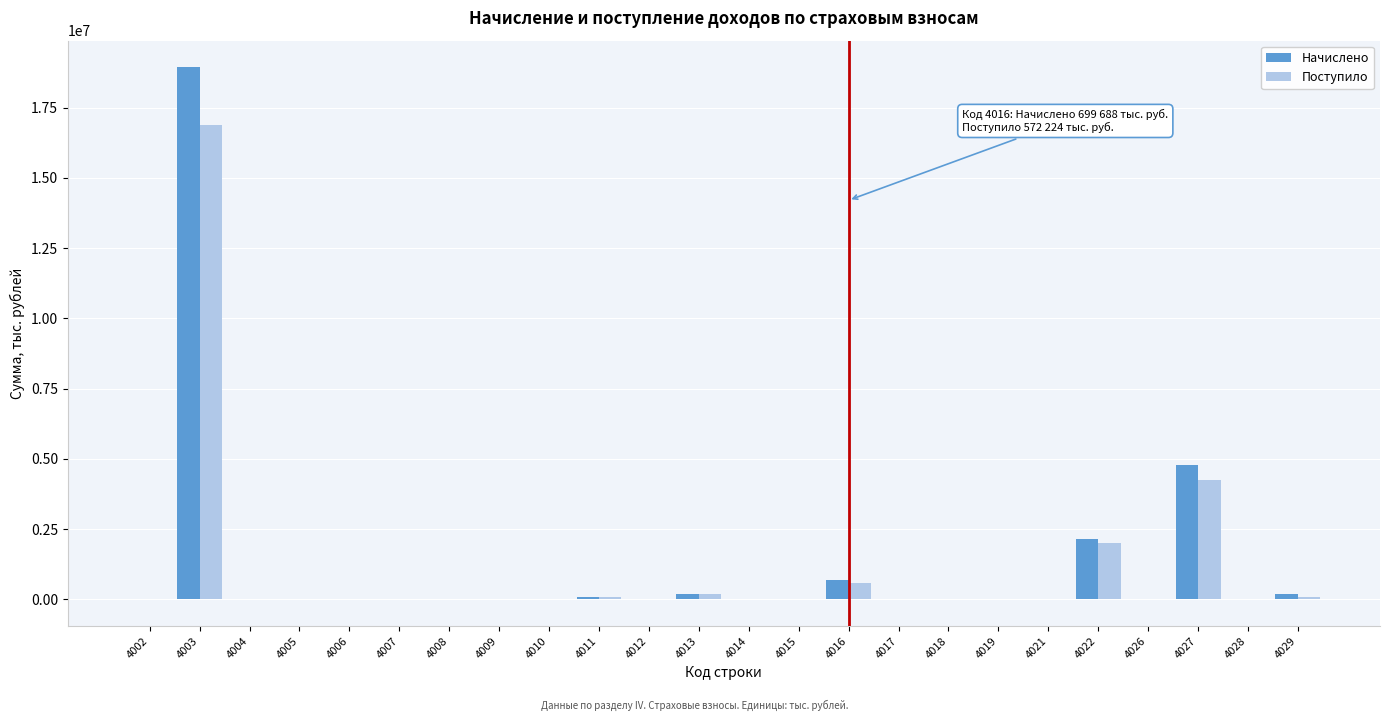

What is the maximum value for Начислено?

18939179